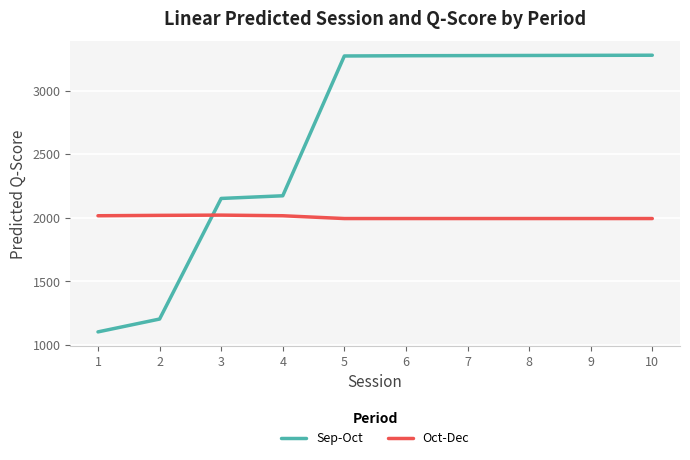

What is the total value across all series at 8?

5270